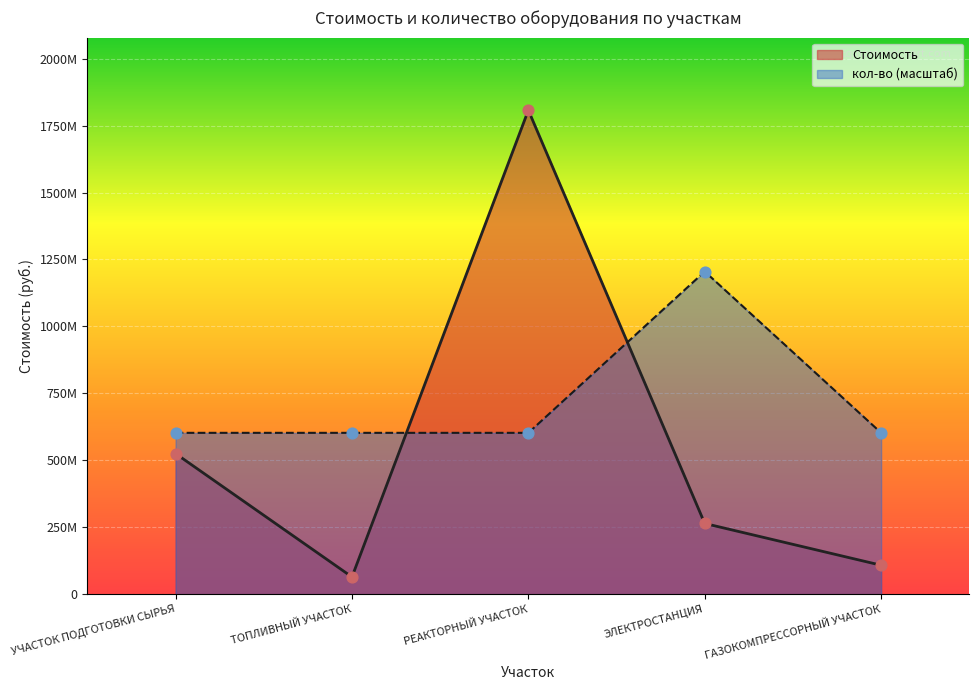

Which series reaches the minimum Y coordinate?

Стоимость